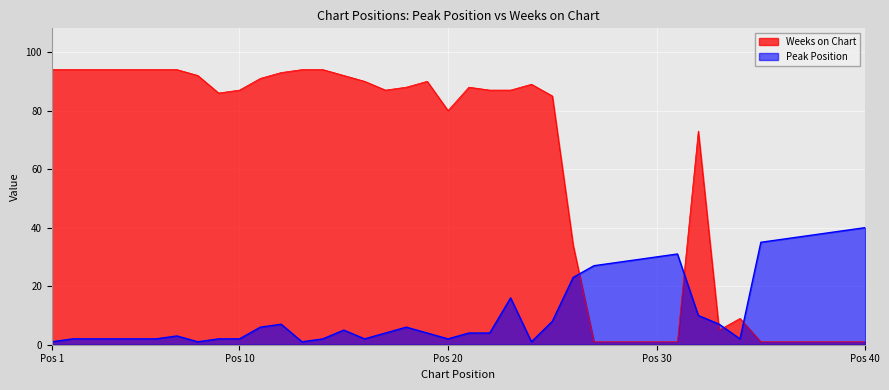

In Peak Position, how many points are higher than both neighbors (excluding endpoints)?

6